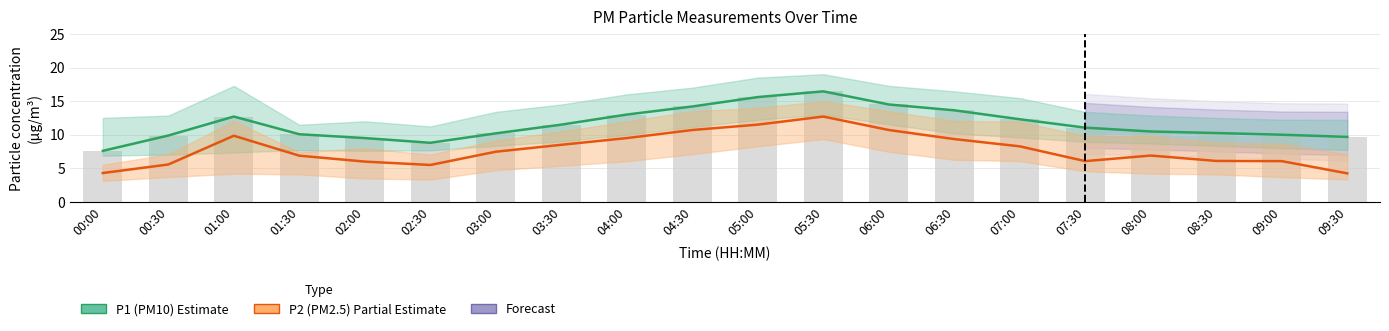

Count the number of categories in the chart.

20